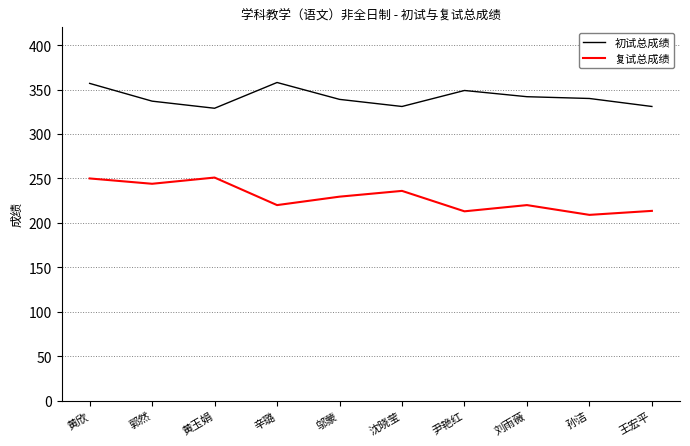

What is the difference between the maximum and minimum values in the 初试总成绩 series?

29.0